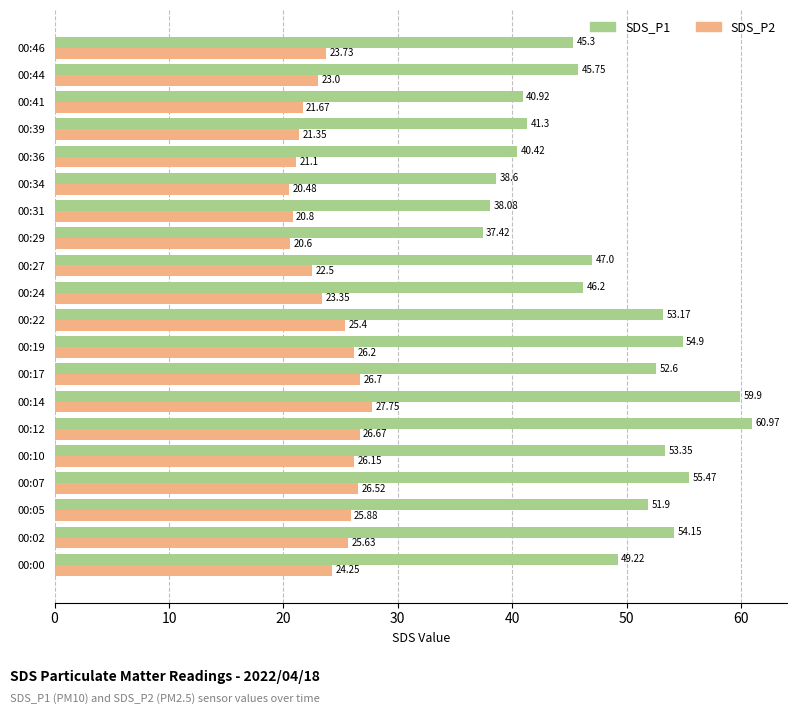

What is the average value of the SDS_P1 series?

48.3